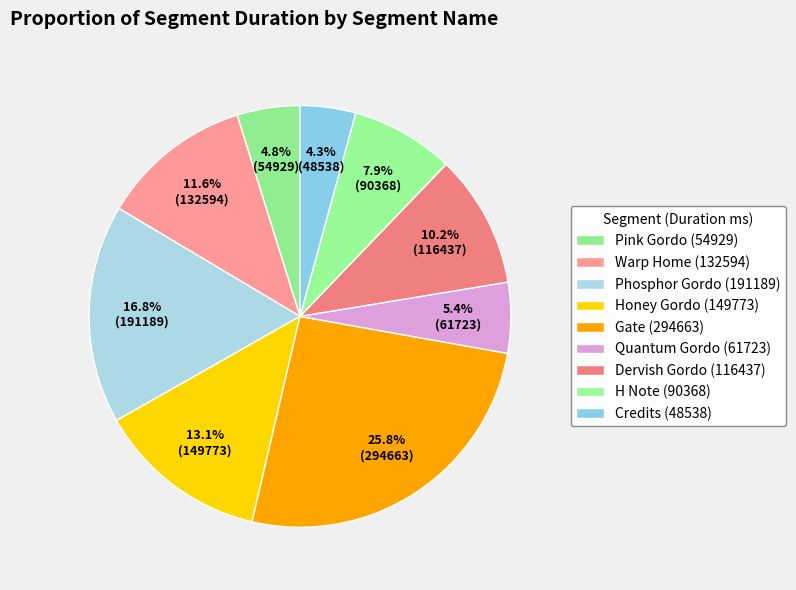

Does any single category account for the majority?

No